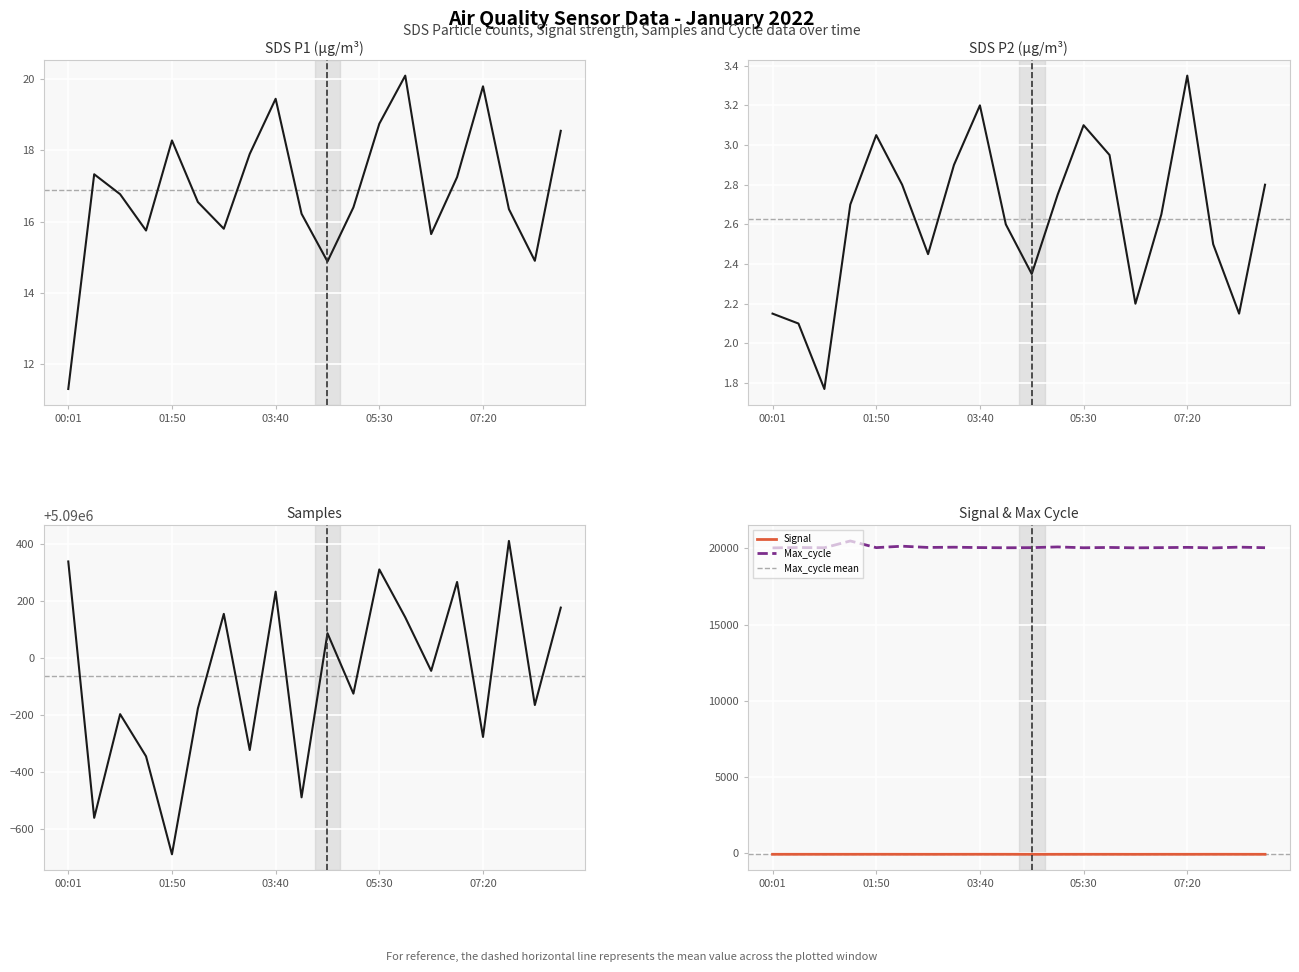

True or false: Max_cycle and Signal cross at least once.

False